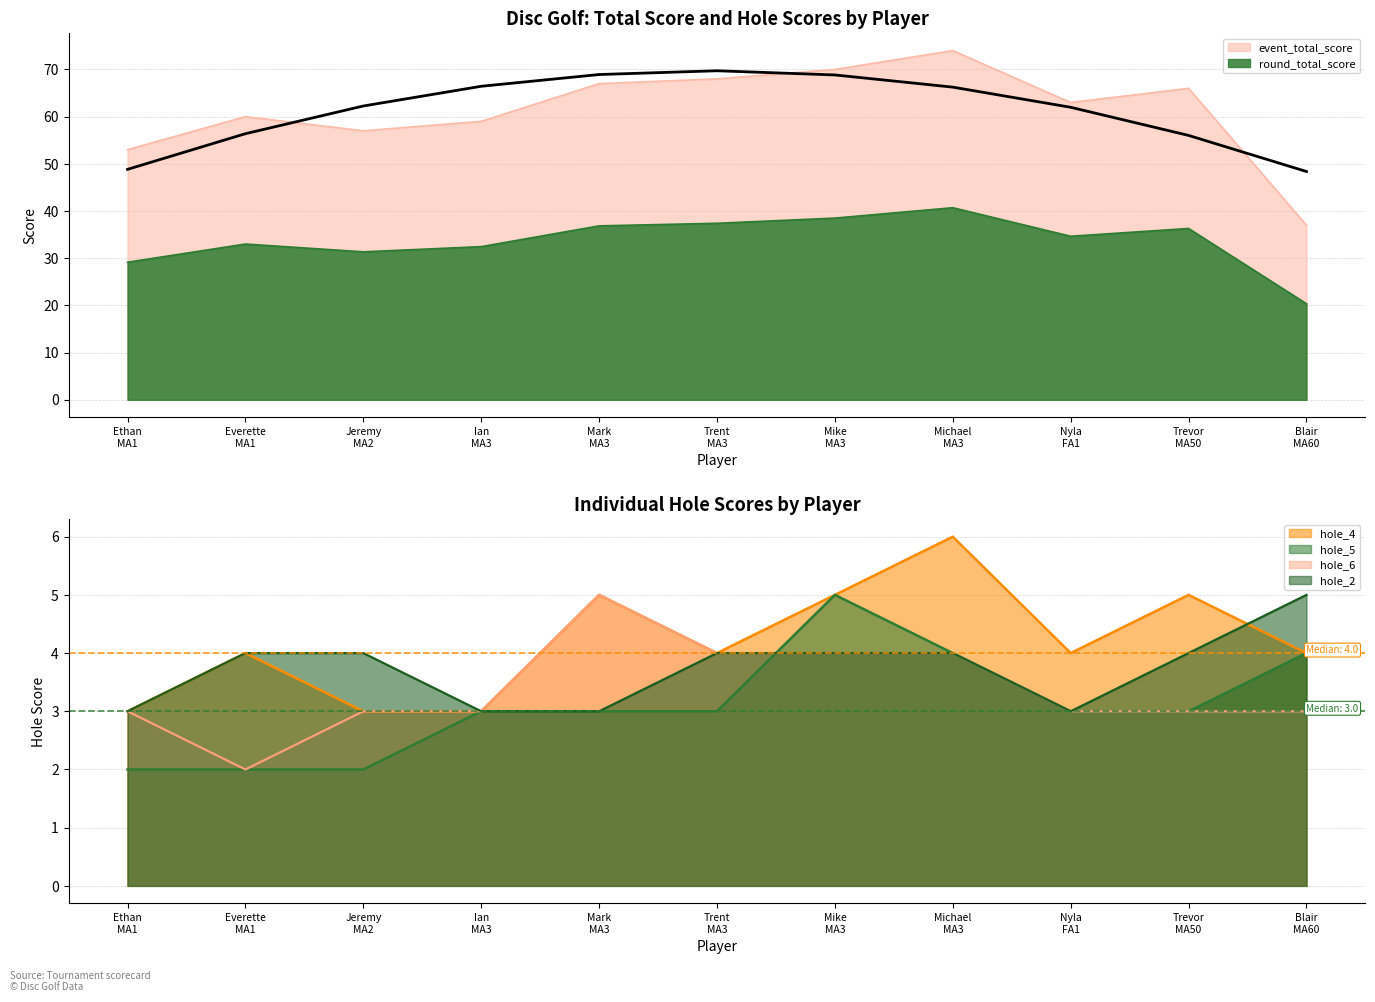

What is the difference between the hole_5 values at Trevor MA50 and Everette MA1?

1.0